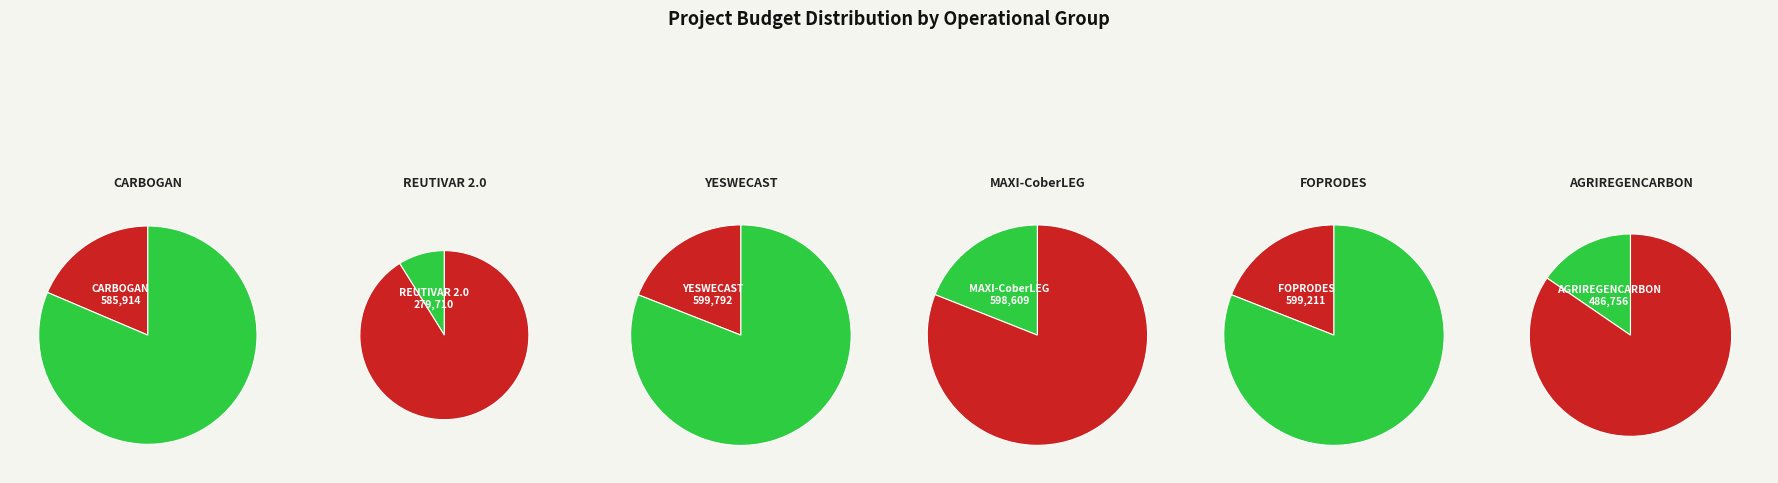

To the nearest percent, what is the average slice percentage?

17%